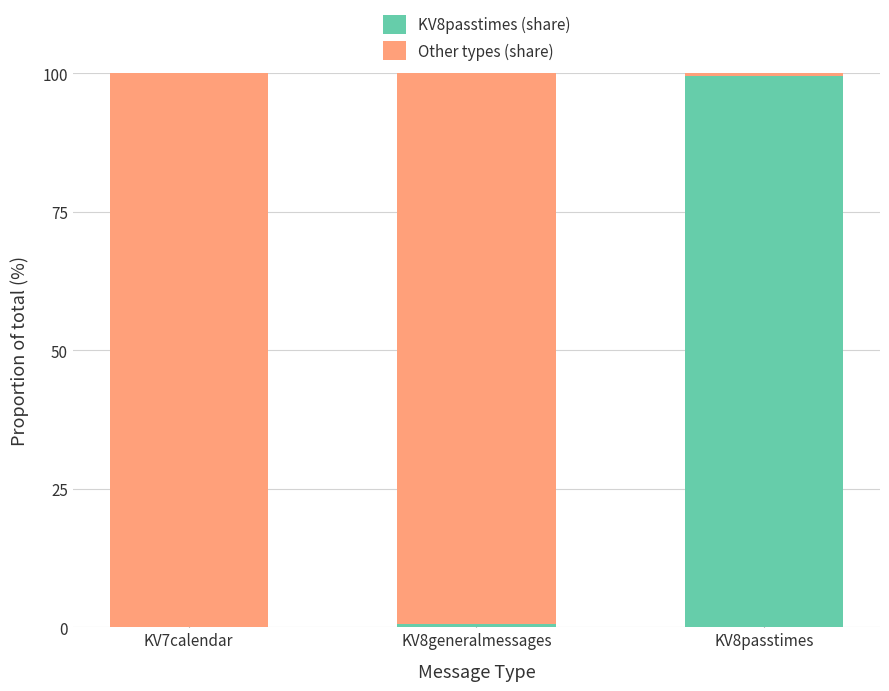

The KV8passtimes (share) series shows 0.5 at KV8generalmessages. True or false?

True